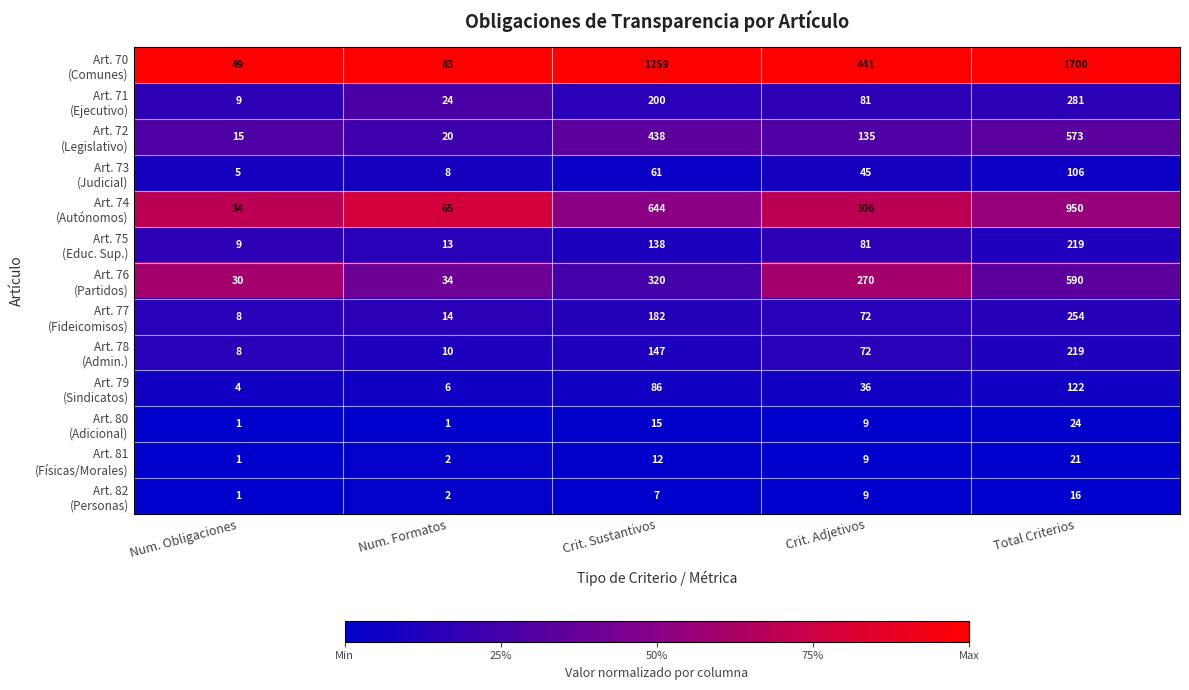

Which label corresponds to the largest value in the chart?

Total Criterios